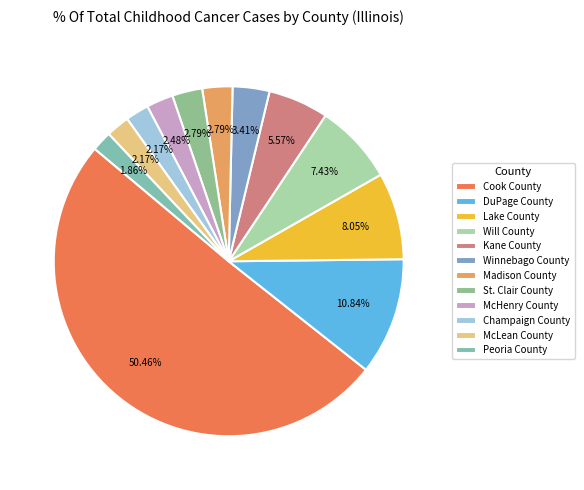

Is the sum of McHenry County and DuPage County greater than half?

No